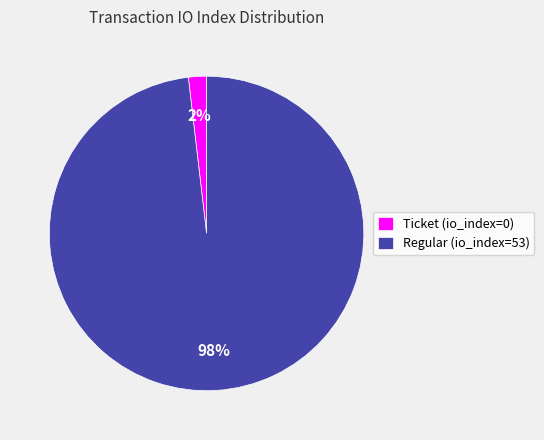

The Regular (io_index=53) slice represents 89% of the pie. True or false?

False